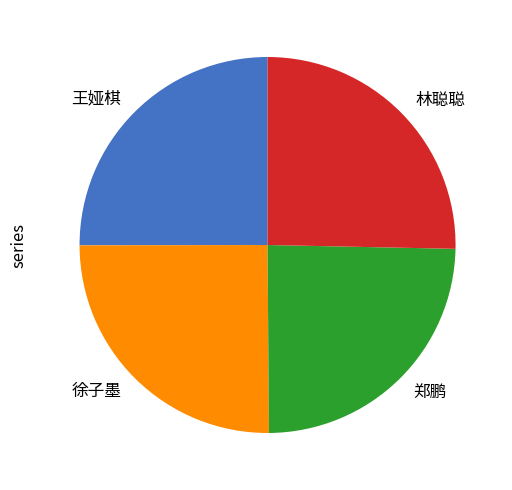

Combined, do 徐子墨 and 郑鹏 account for over 50%?

No